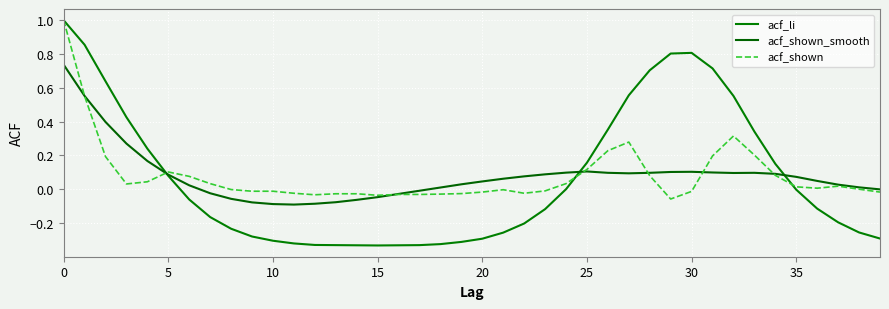

How many times do acf_shown and acf_li cross each other?

3